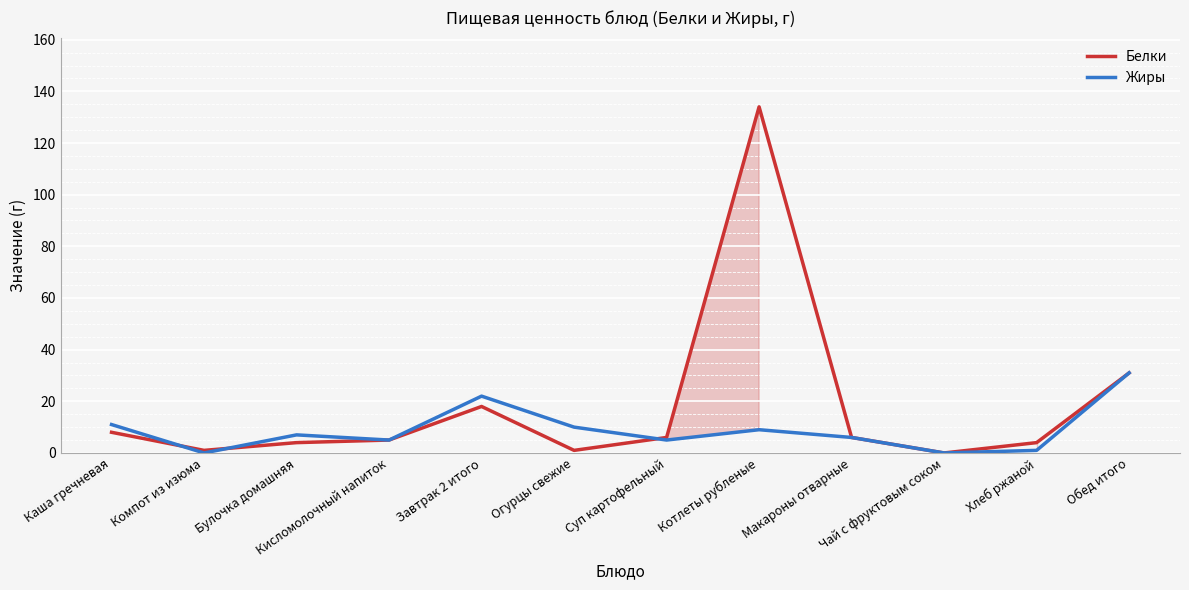

Which category has the highest value in the Жиры series?

Обед итого